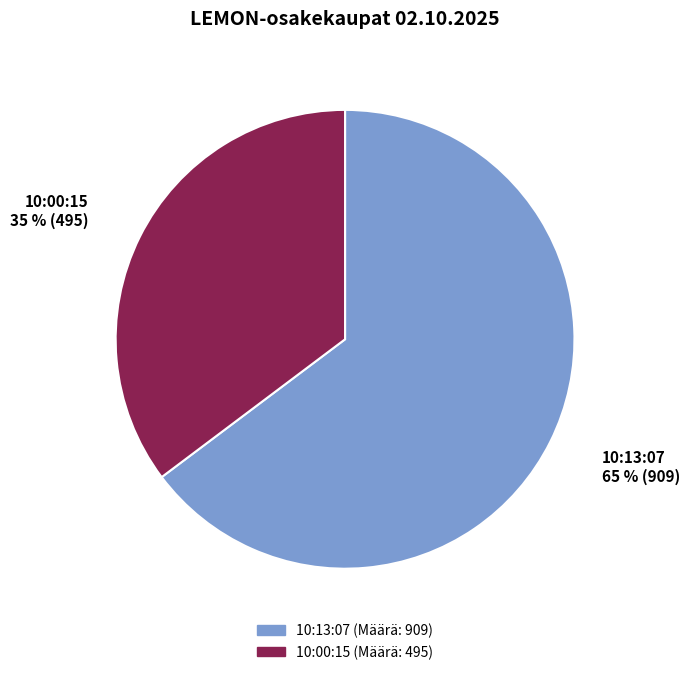

True or false: 10:13:07 accounts for 74% of the total.

False